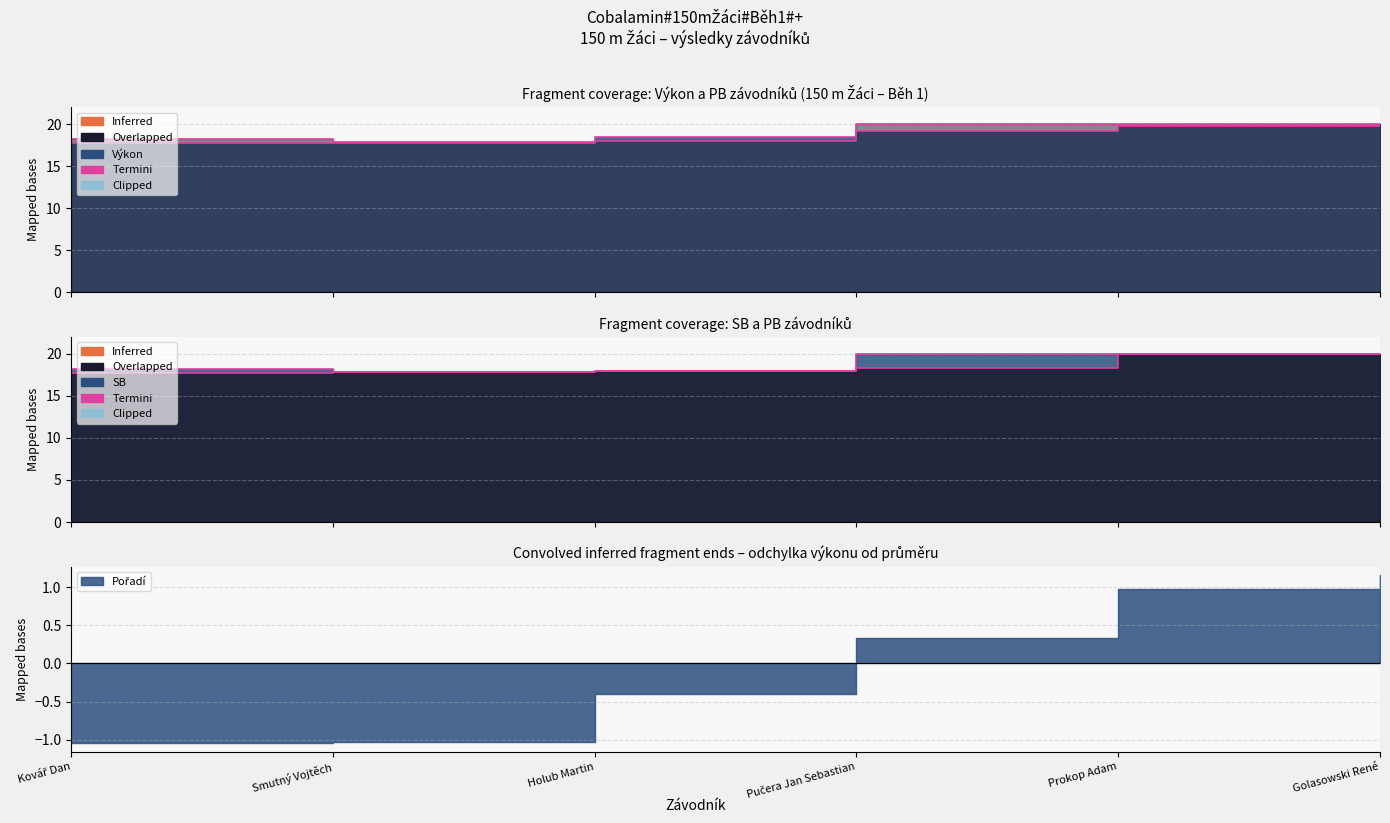

How many lines are shown in the chart?

3